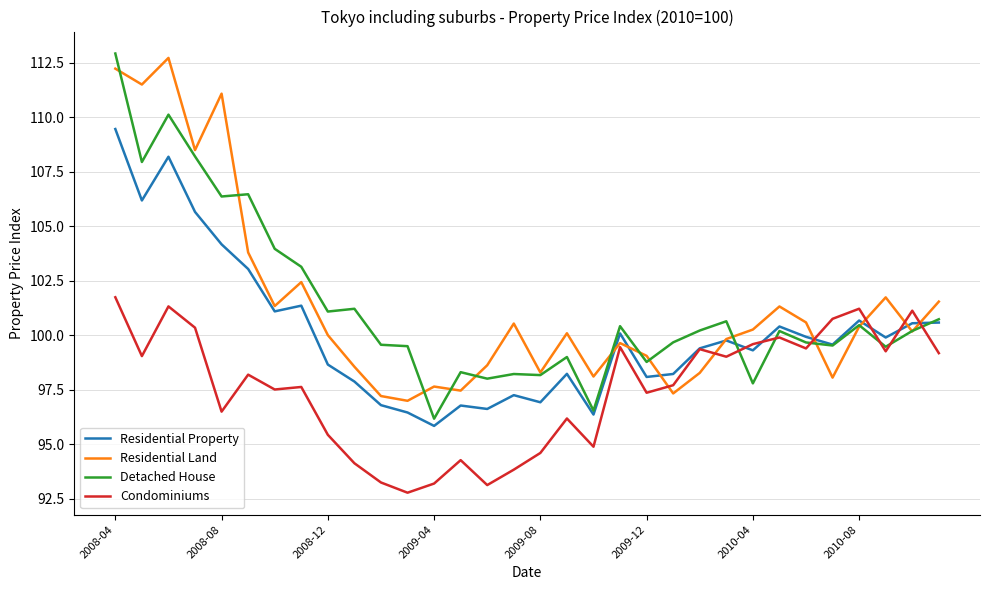

Which series has the widest spread of values?

Detached House